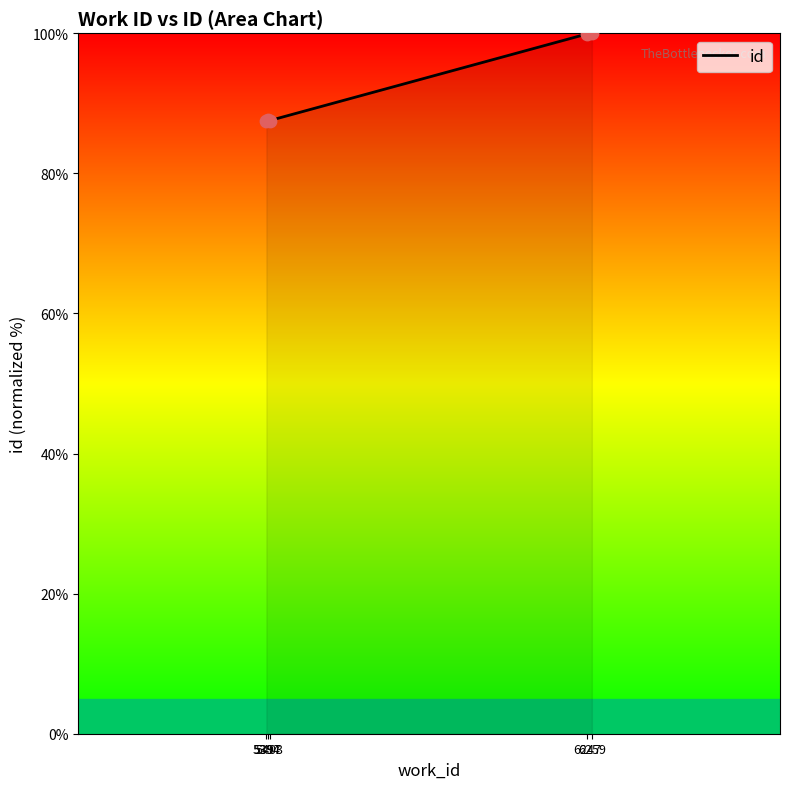

What is the change in value from 5403 to 6259?

+12.5